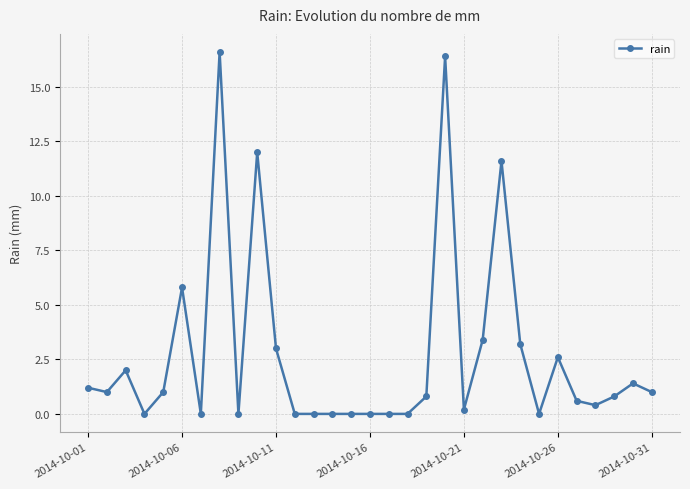

What is the greatest value displayed?

16.6